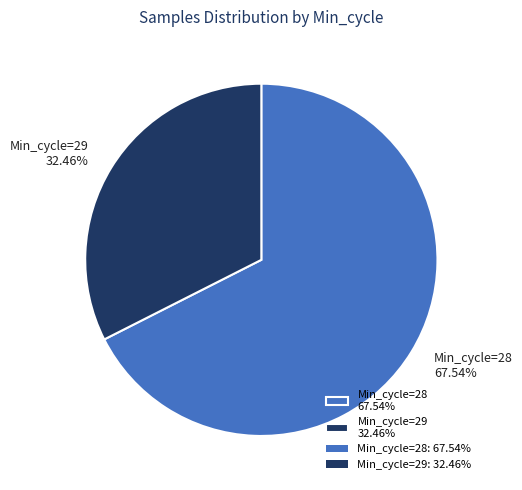

Do Min_cycle=29 32.46% and Min_cycle=28 67.54% together represent more than half of the pie?

Yes